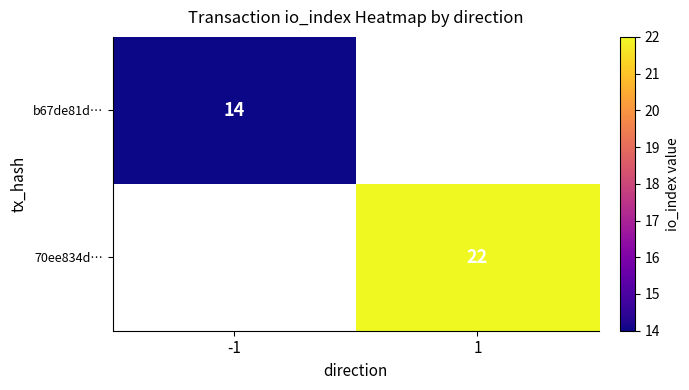

The value of b67de81d… at -1 is 4. True or false?

False